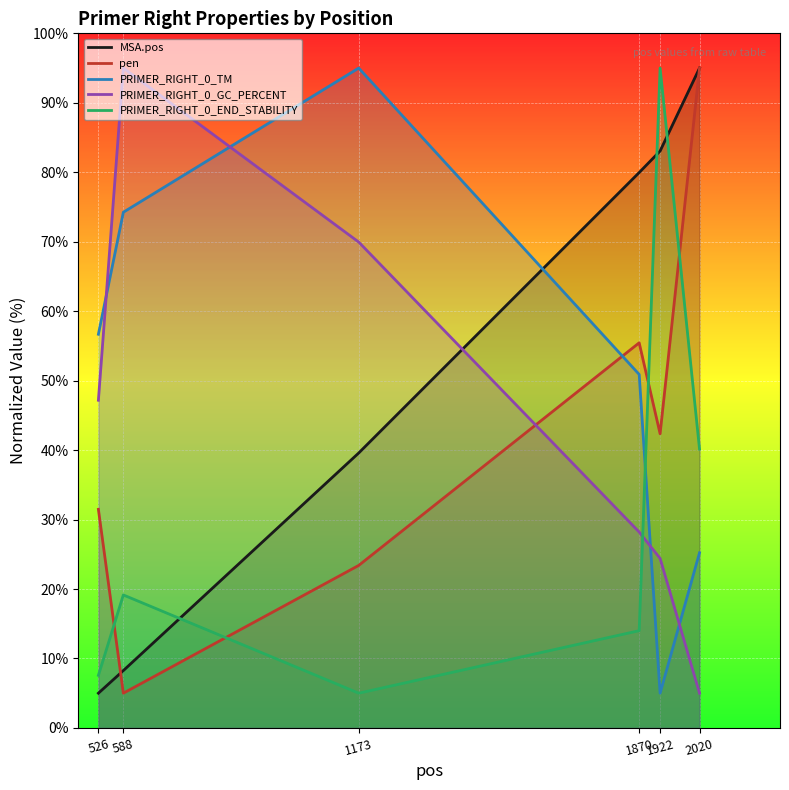

What is the average value of the pen series?

42.1